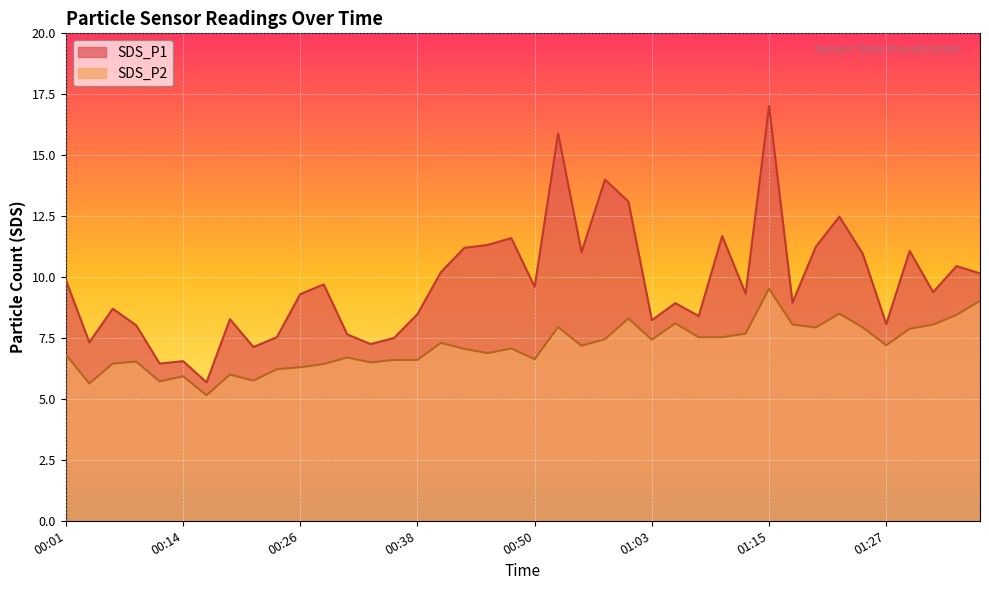

How many data points does each series have?

40